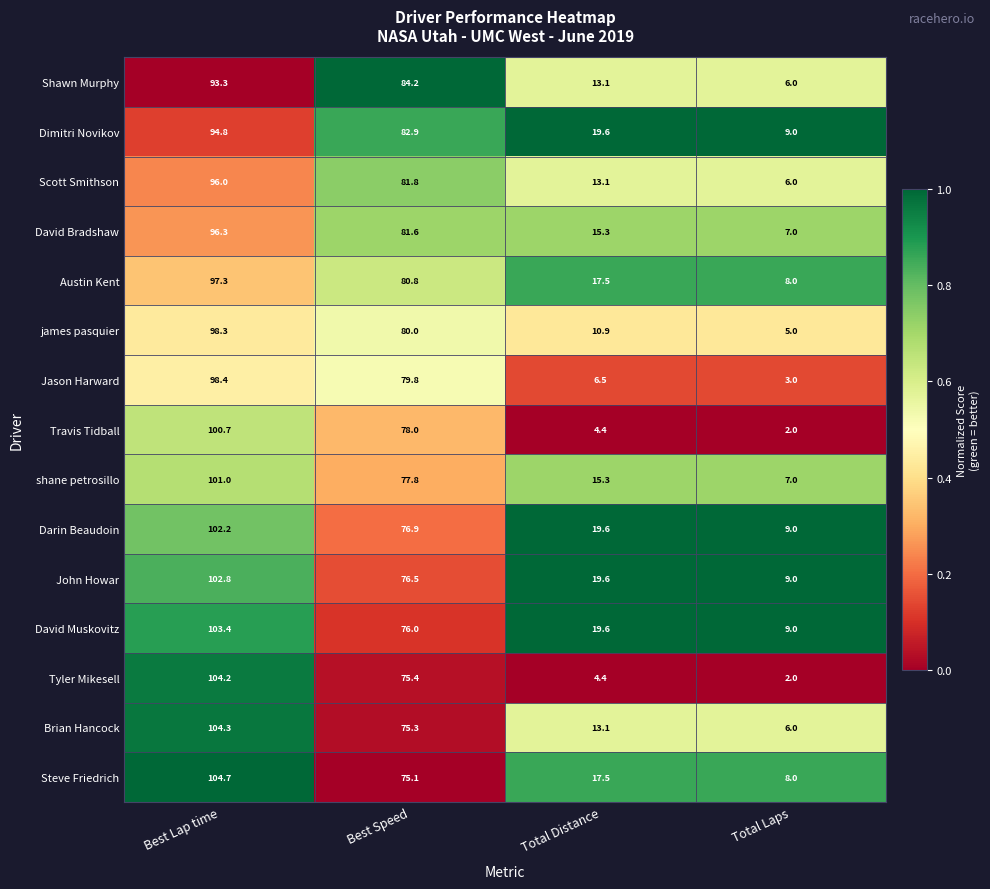

Which series has the widest spread of values?

Tyler Mikesell